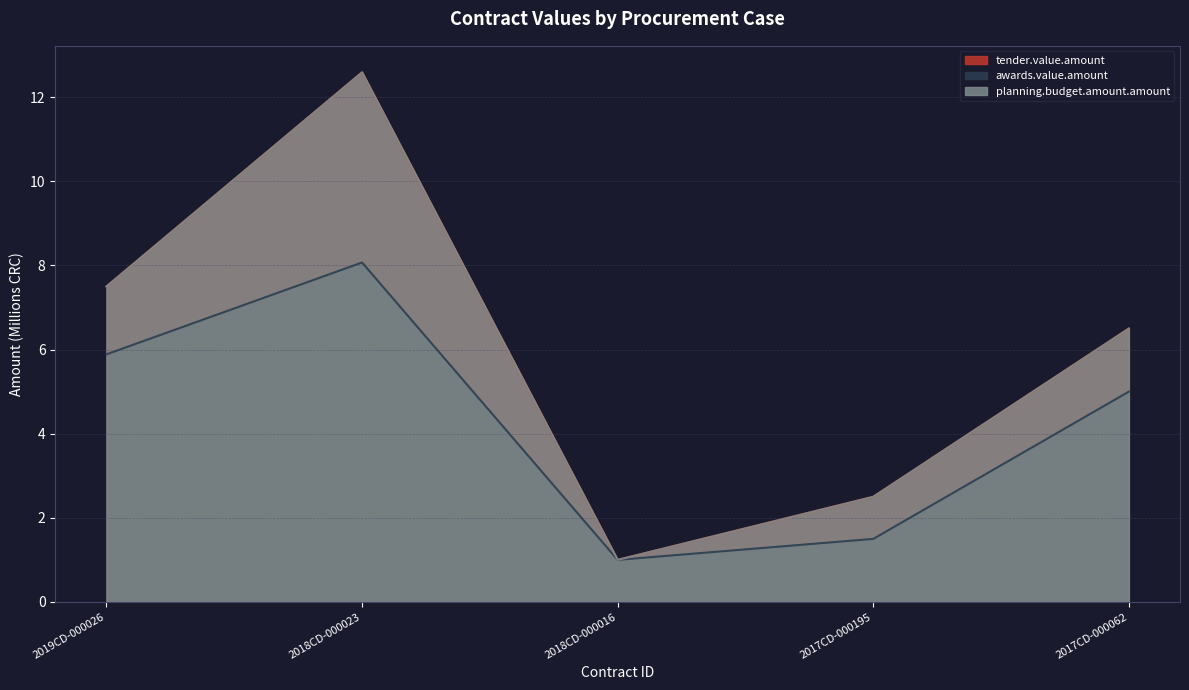

Does the chart have visible grid lines?

Yes